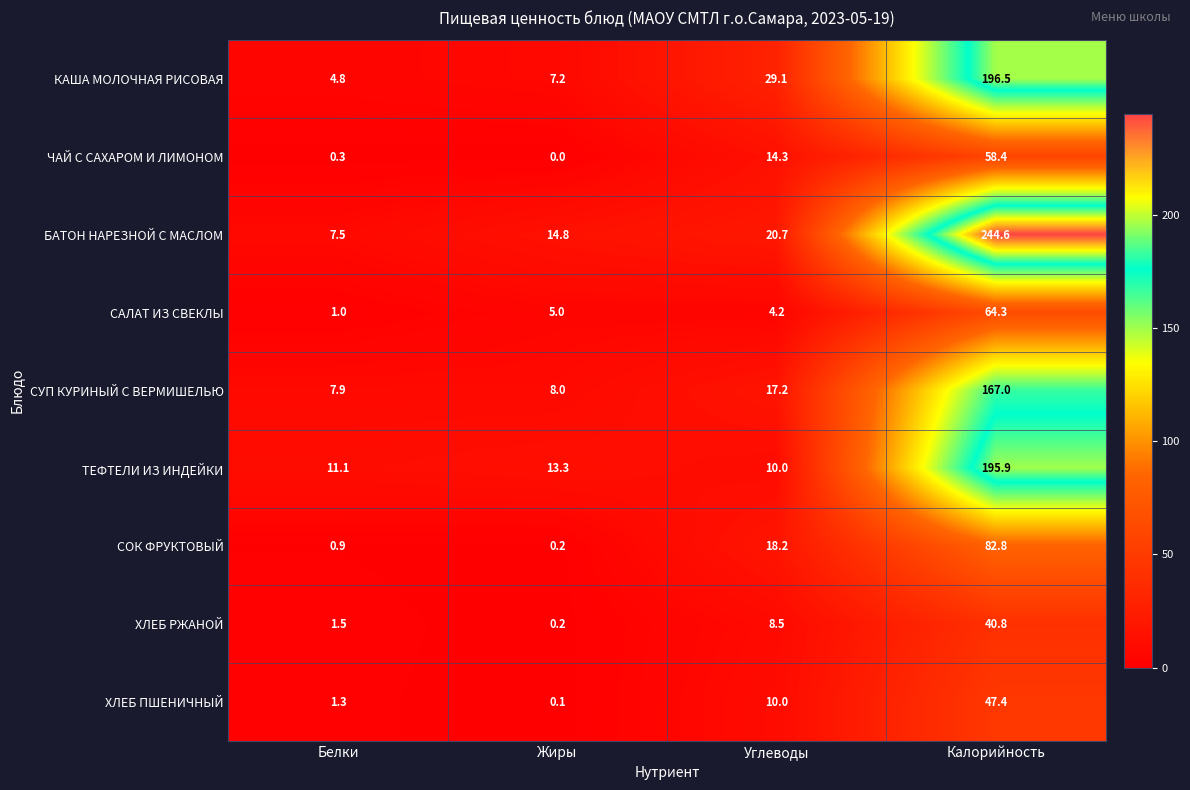

How many data points in ЧАЙ С САХАРОМ И ЛИМОНОМ are above 14?

2